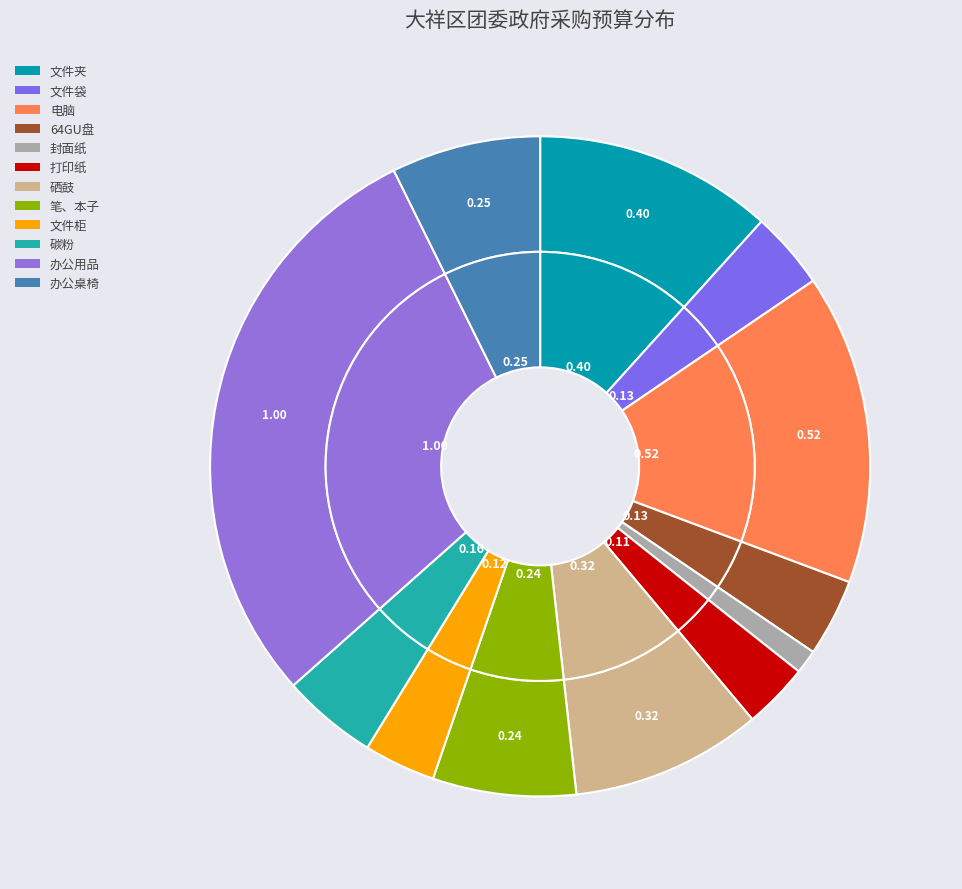

Is it true that 文件袋 is 4% of the pie?

True